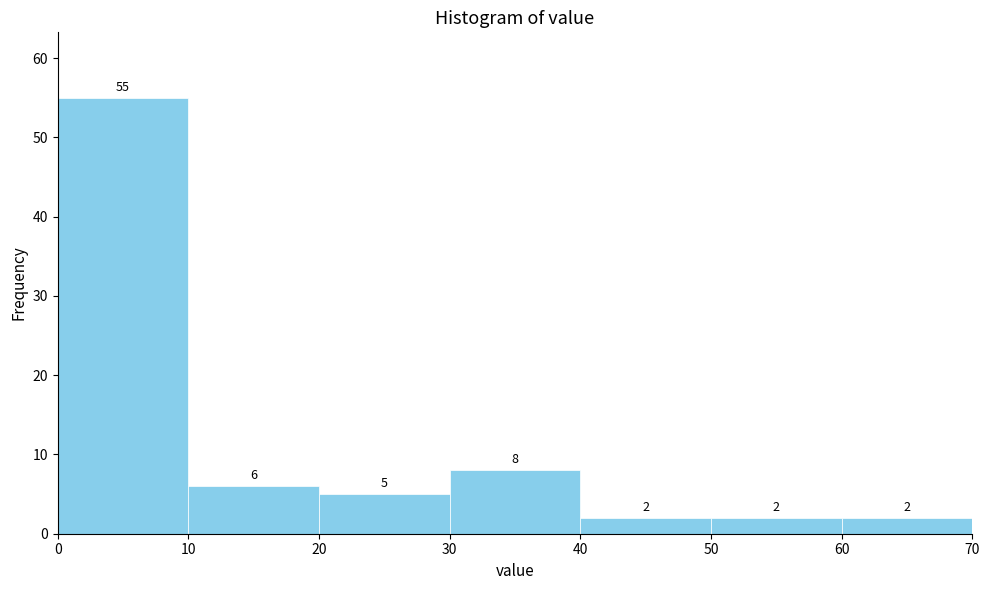

Which range on the x-axis has the tallest bar?

0 to 10